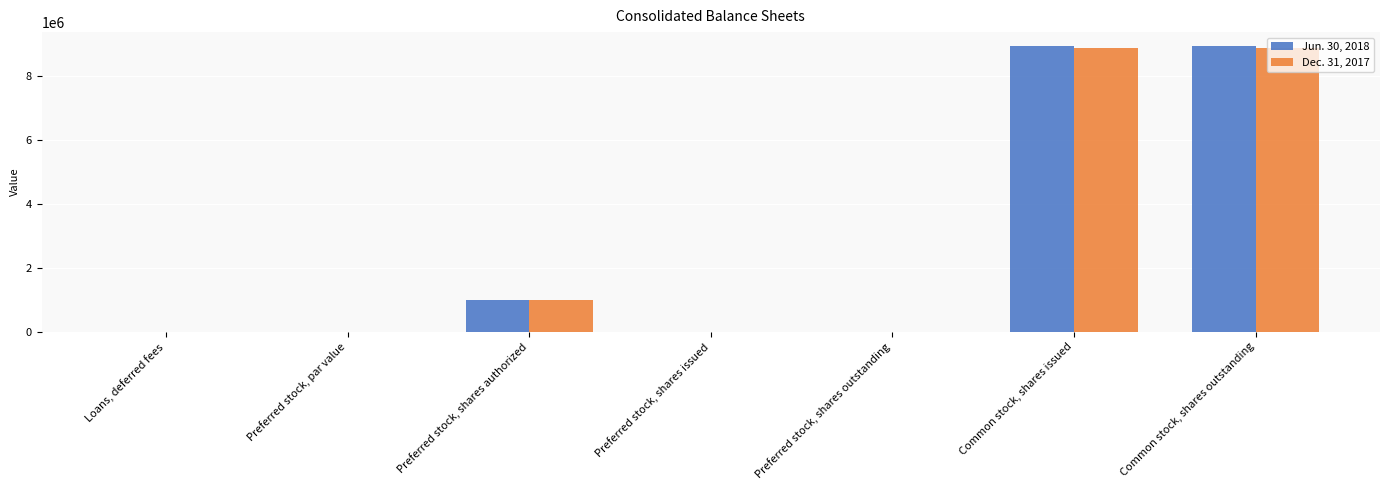

True or false: Jun. 30, 2018 has a value of 13385936.5 at Common stock, shares issued.

False